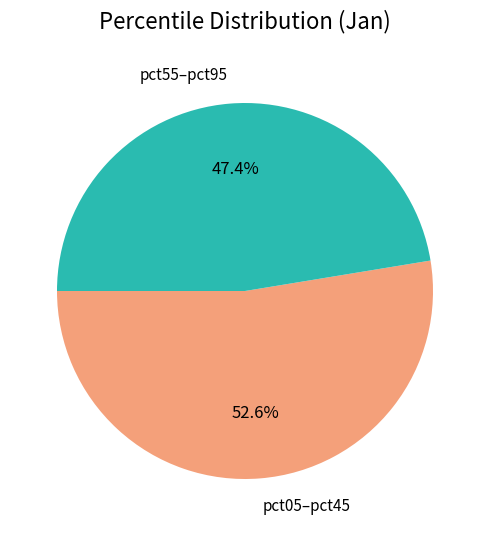

Rank the categories by value from lowest to highest.

pct55–pct95, pct05–pct45